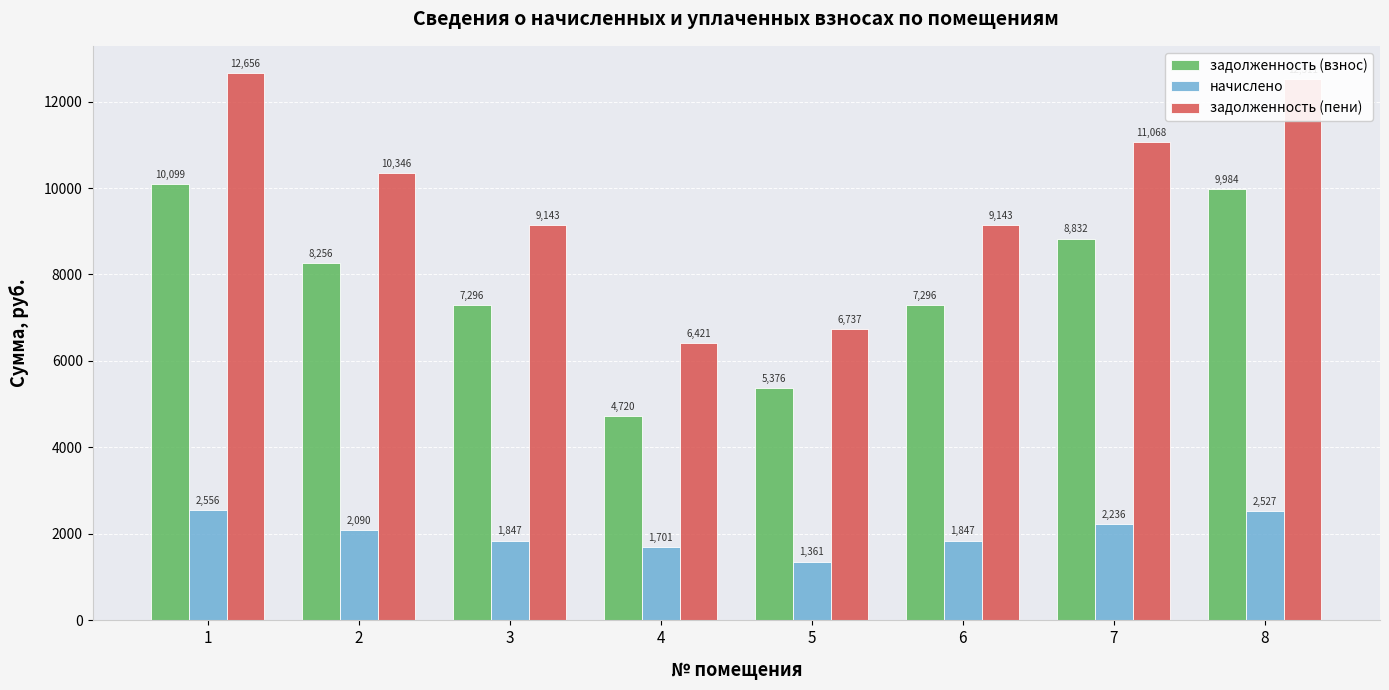

What is the sum of the задолженность (взнос) values at 3 and 5?

12672.0